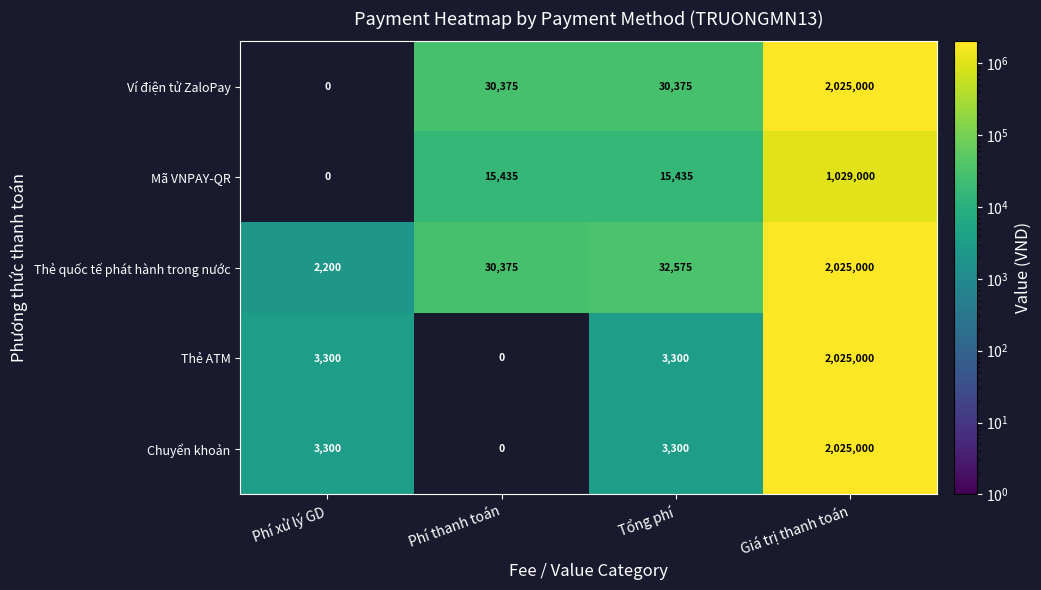

What is the sum of the Thẻ ATM values at Phí thanh toán and Phí xử lý GD?

3300